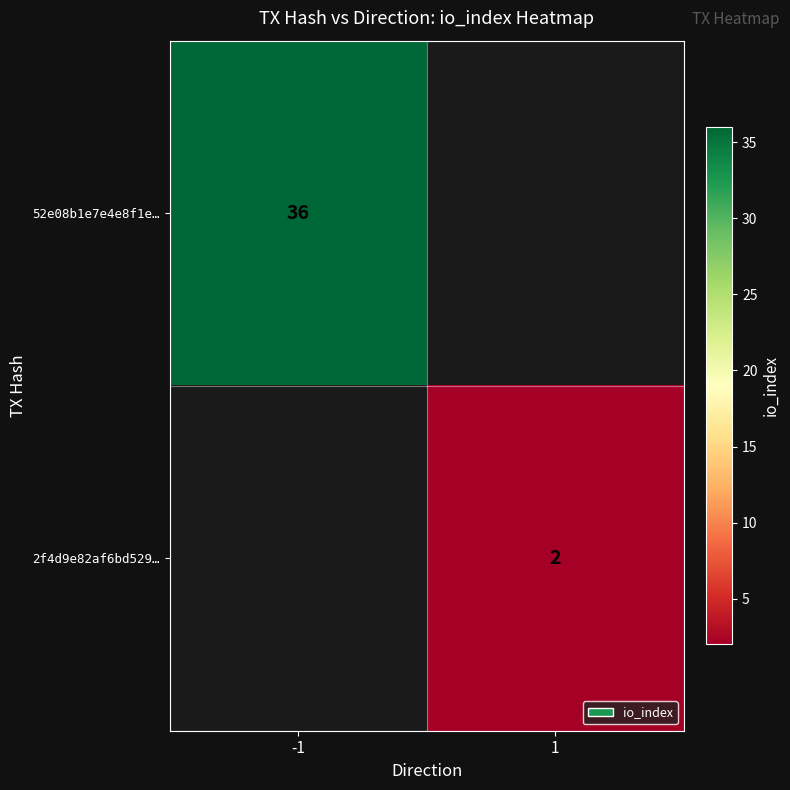

Is it true that 52e08b1e7e4e8f1e… equals 48 at -1?

False